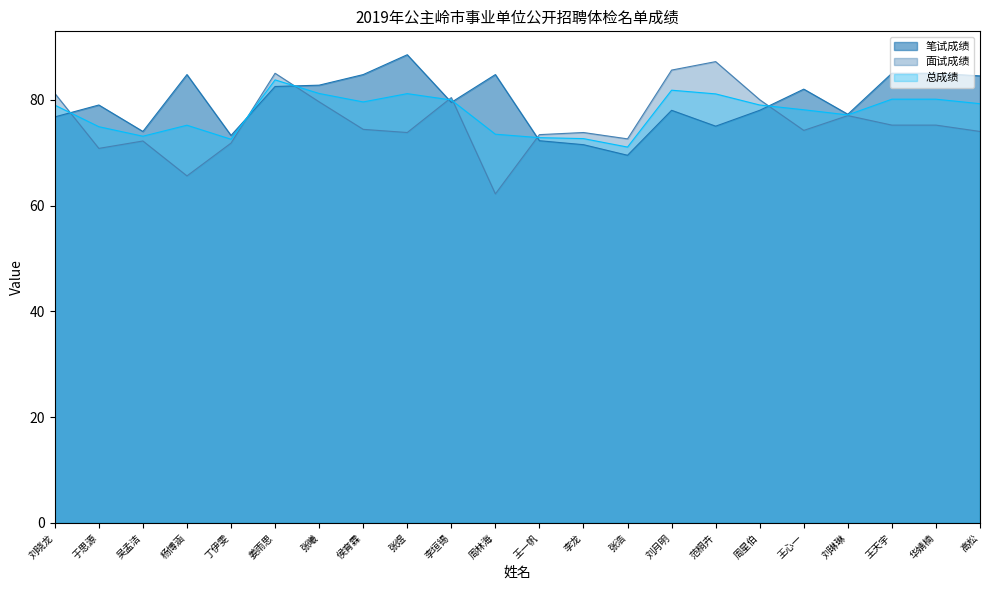

How many data points does each series have?

22